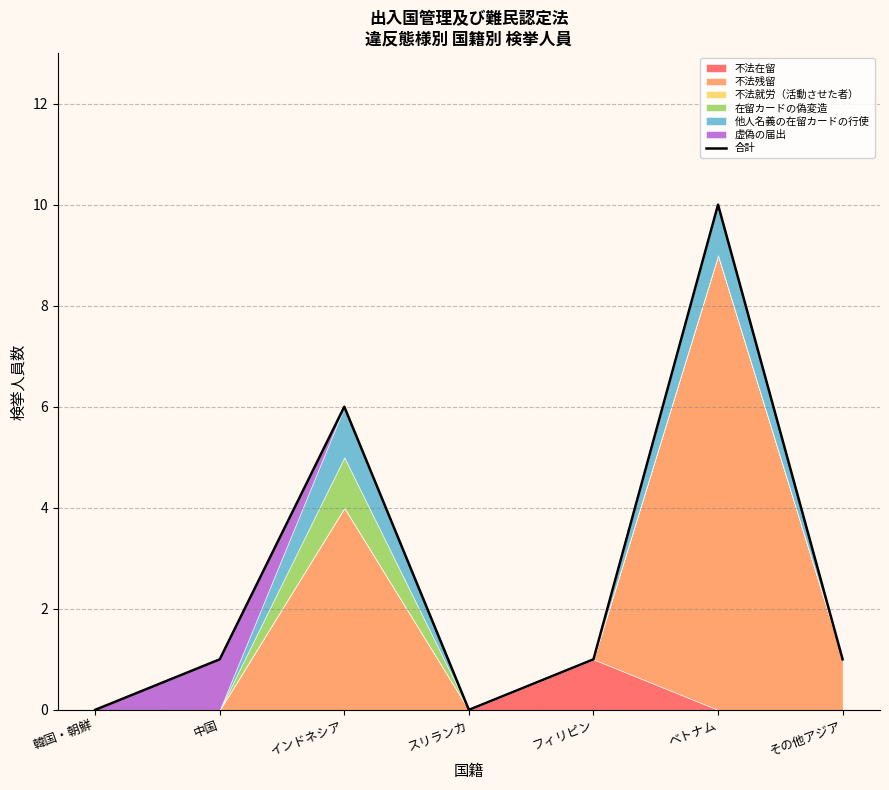

What is the label of the 6th point from the left?

ベトナム